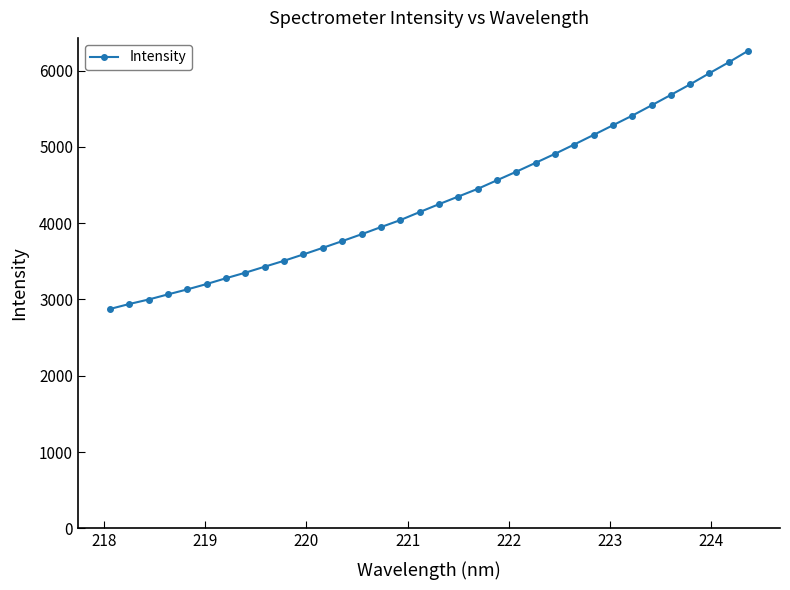

How many data points does each series have?

34